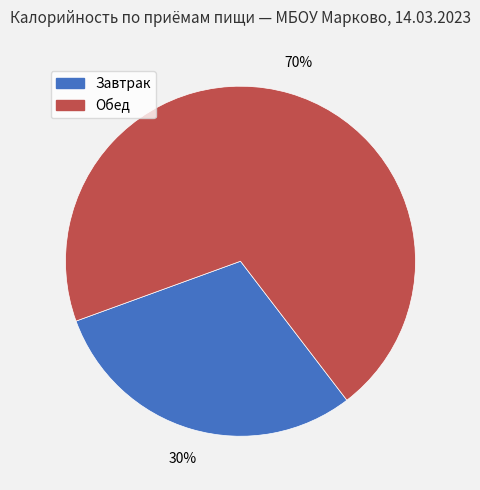

The Обед slice represents 70% of the pie. True or false?

True